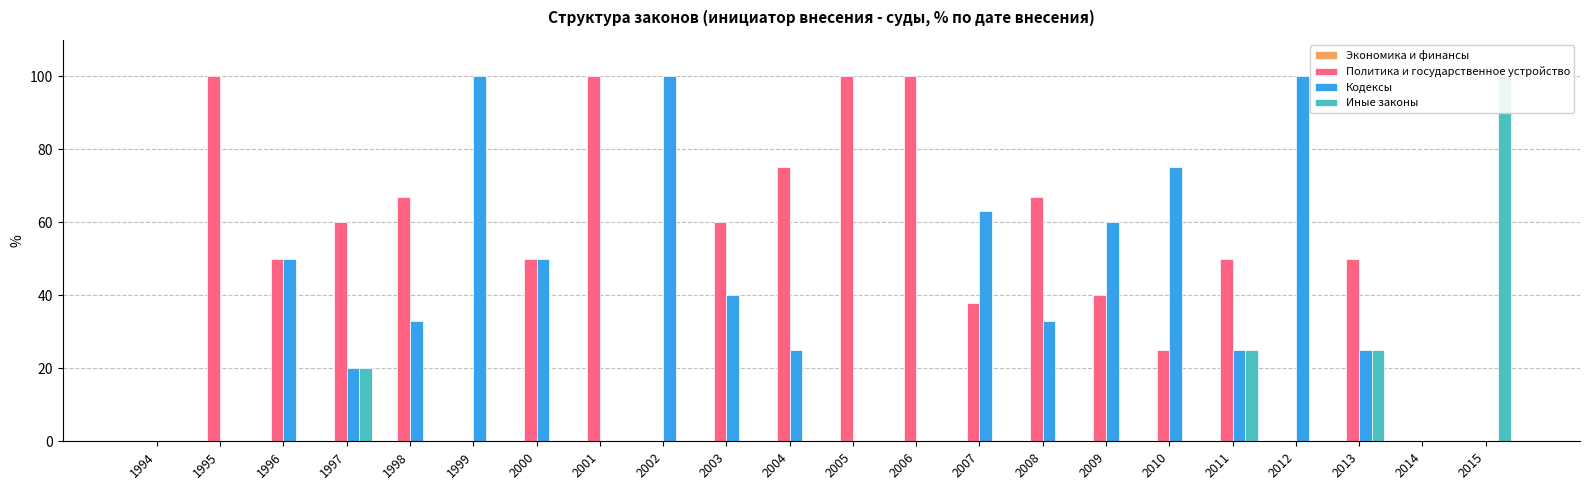

At which category does the chart reach its peak across all series?

1995